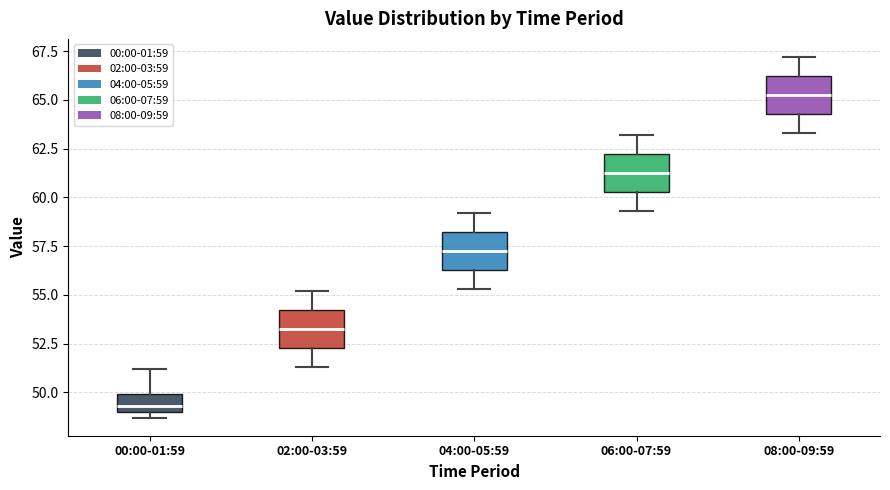

Reading left to right, read every box against the y-axis: the position of its median line, the range the box covers, and the ends of its whiskers. The values are not printed on the chart, so give them approximately, as read against the axis.

00:00-01:59: median 49.5, box 49.0 to 50.0, whiskers 48.5 to 51.0
02:00-03:59: median 53.5, box 52.5 to 54.0, whiskers 51.5 to 55.0
04:00-05:59: median 57.5, box 56.5 to 58.0, whiskers 55.5 to 59.0
06:00-07:59: median 61.5, box 60.5 to 62.0, whiskers 59.5 to 63.0
08:00-09:59: median 65.5, box 64.5 to 66.0, whiskers 63.5 to 67.0